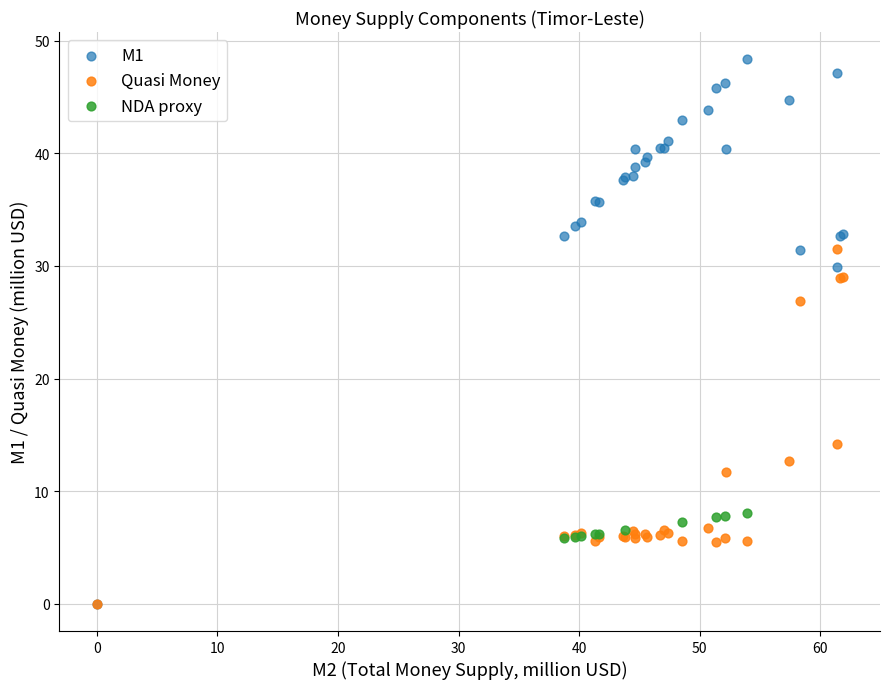

Which series contains the highest Y value?

M1